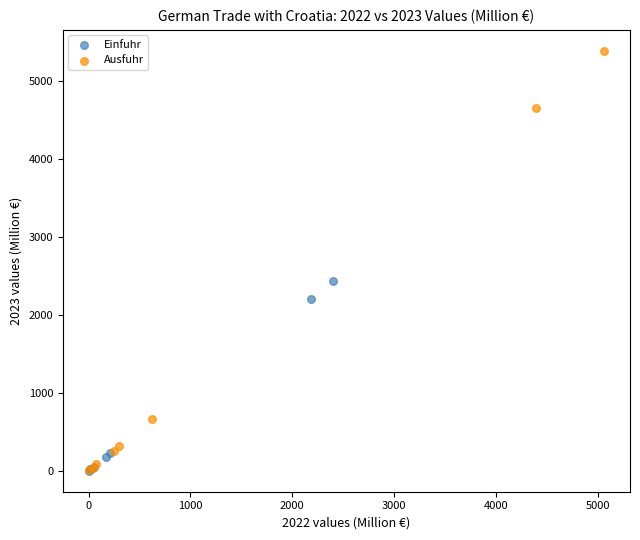

Which series has the widest spread of Y values?

Ausfuhr